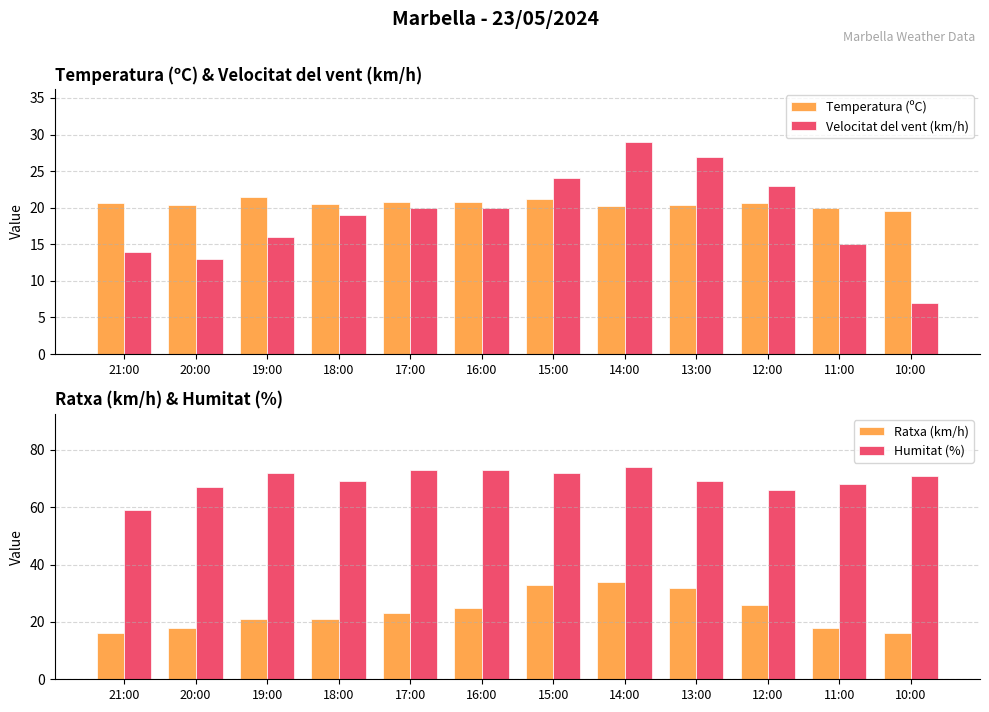

At which label does Ratxa (km/h) first exceed 23?

16:00